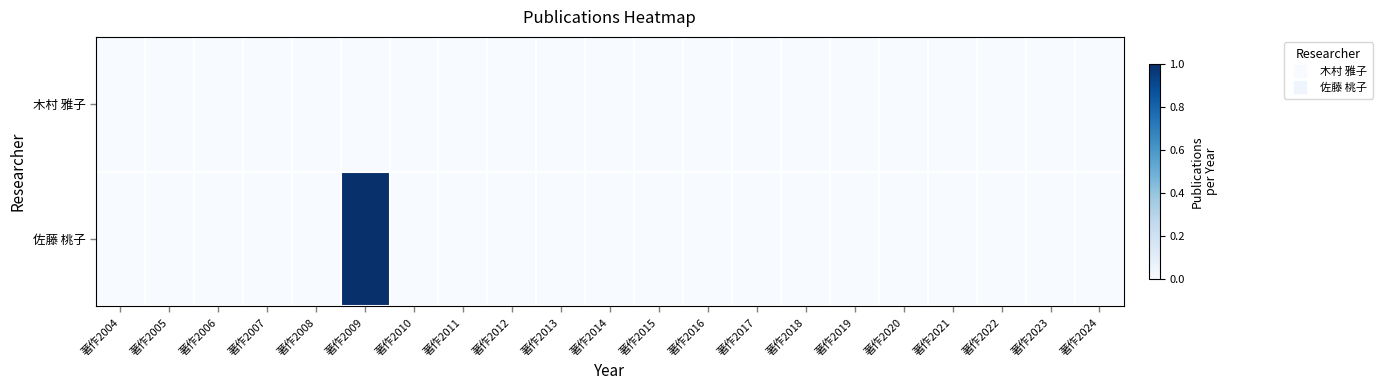

Which category has the highest value across all series?

著作2009